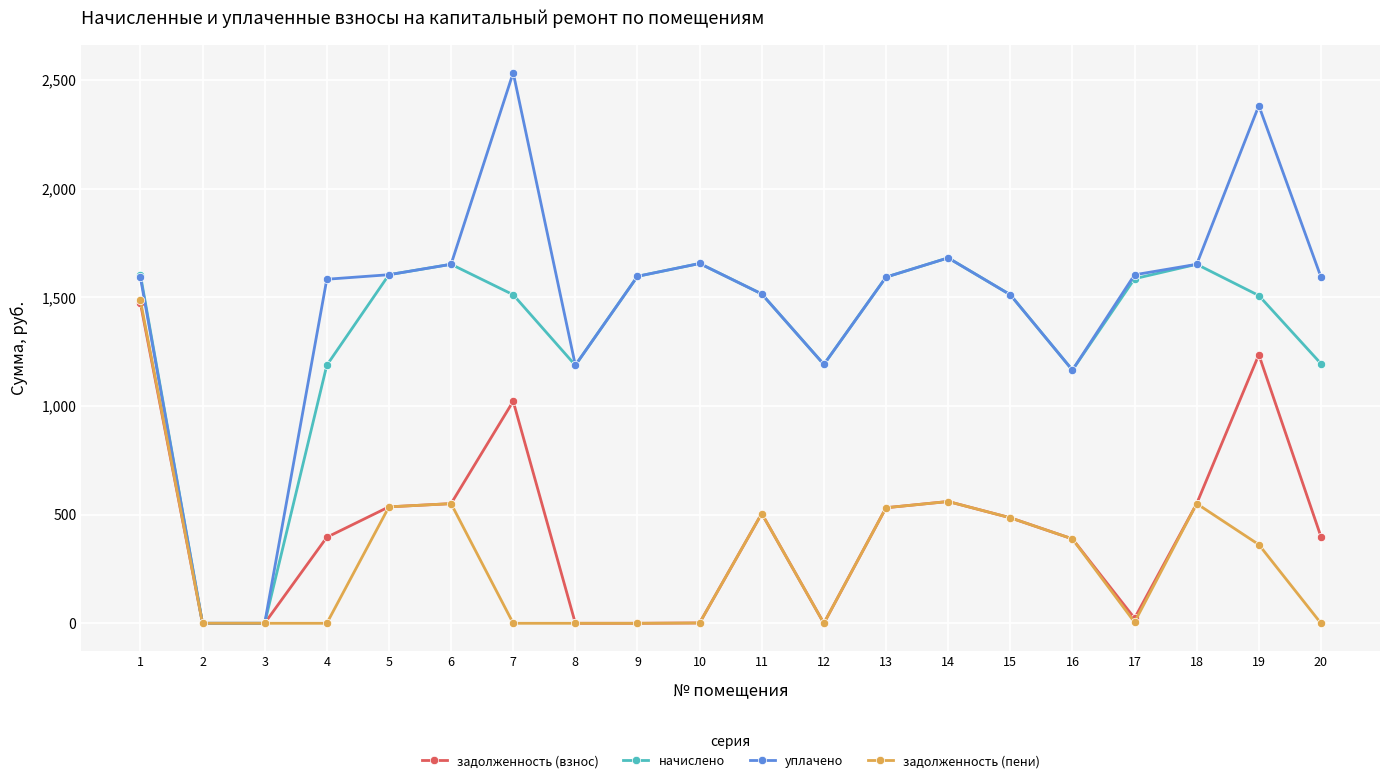

Which series has the largest range (max minus min)?

уплачено